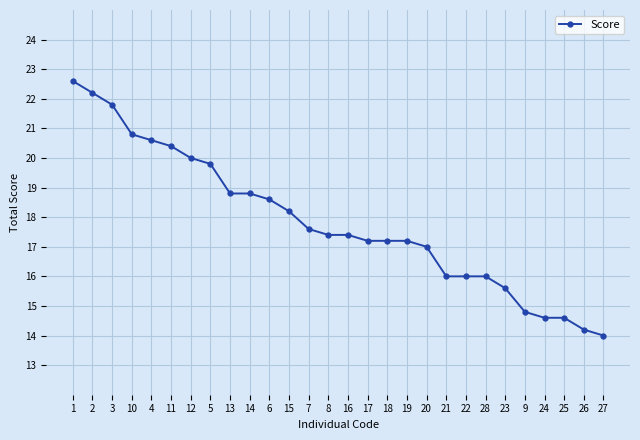

The value at 23 is 3.3. True or false?

False